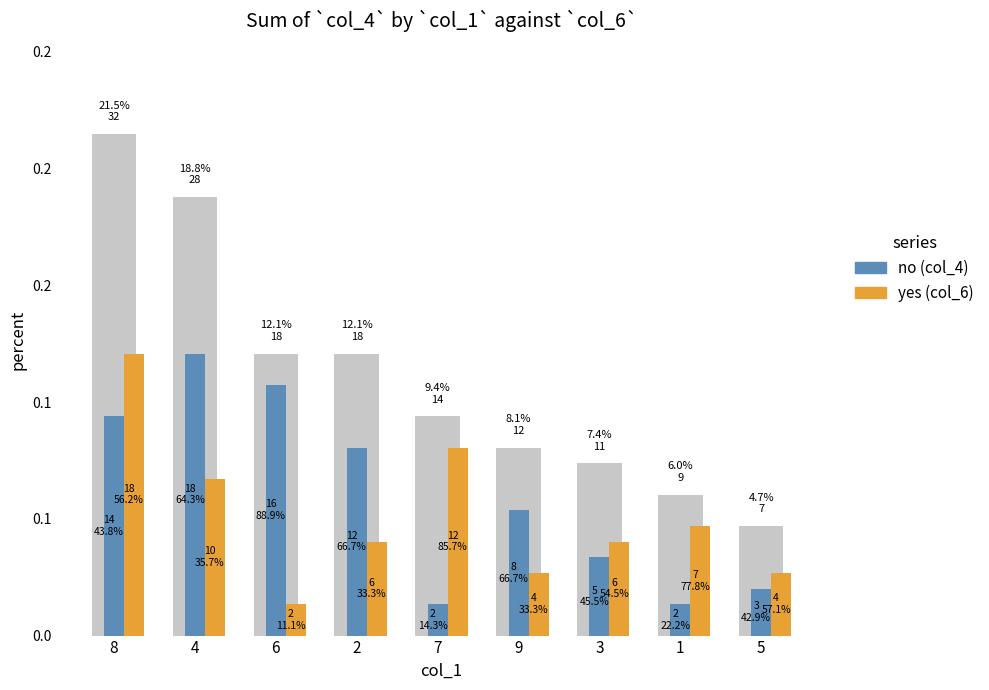

Does the chart contain any negative values?

No